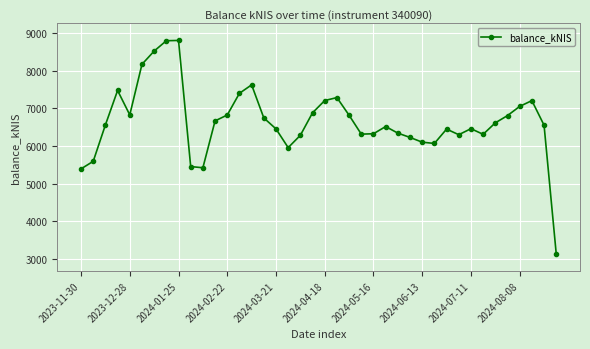

What is the difference between the maximum and second lowest values?

3417.0